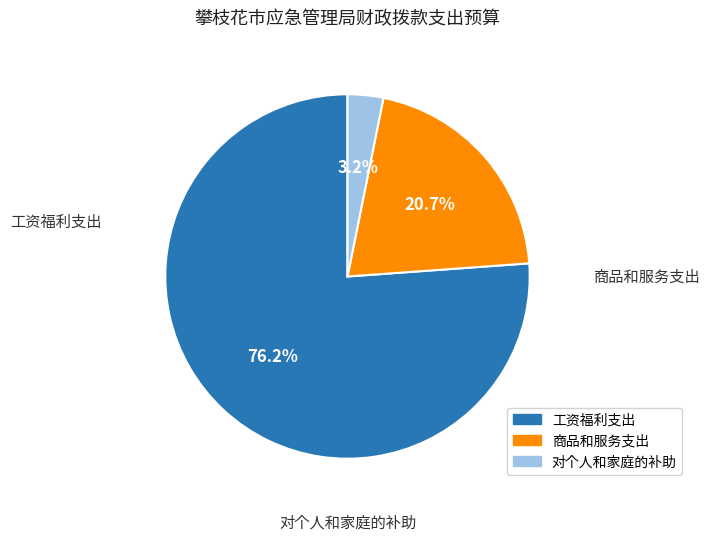

What percentage is the 商品和服务支出 slice, to the nearest percent?

21%